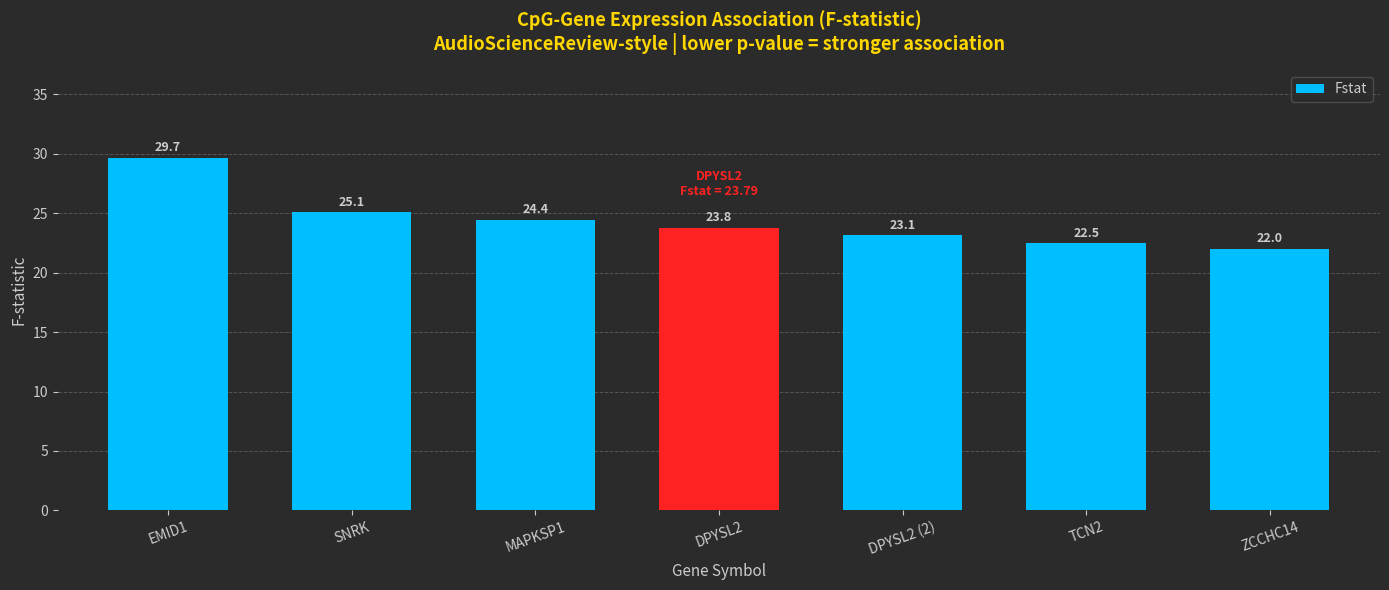

What is the label of the 2nd bar from the right?

TCN2